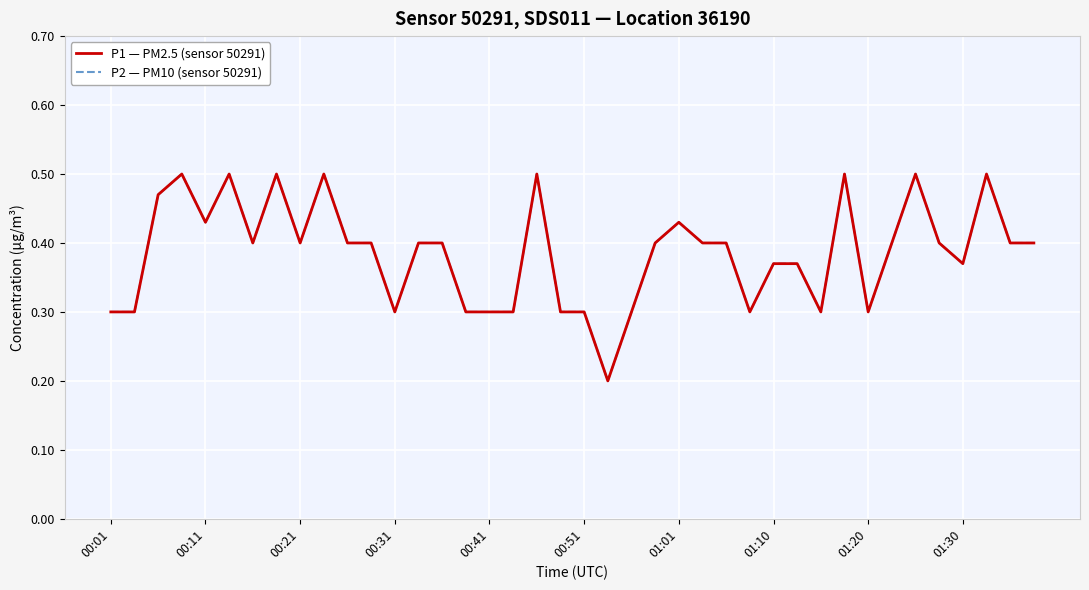

True or false: P1 — PM2.5 (sensor 50291) and P2 — PM10 (sensor 50291) intersect in this chart.

False